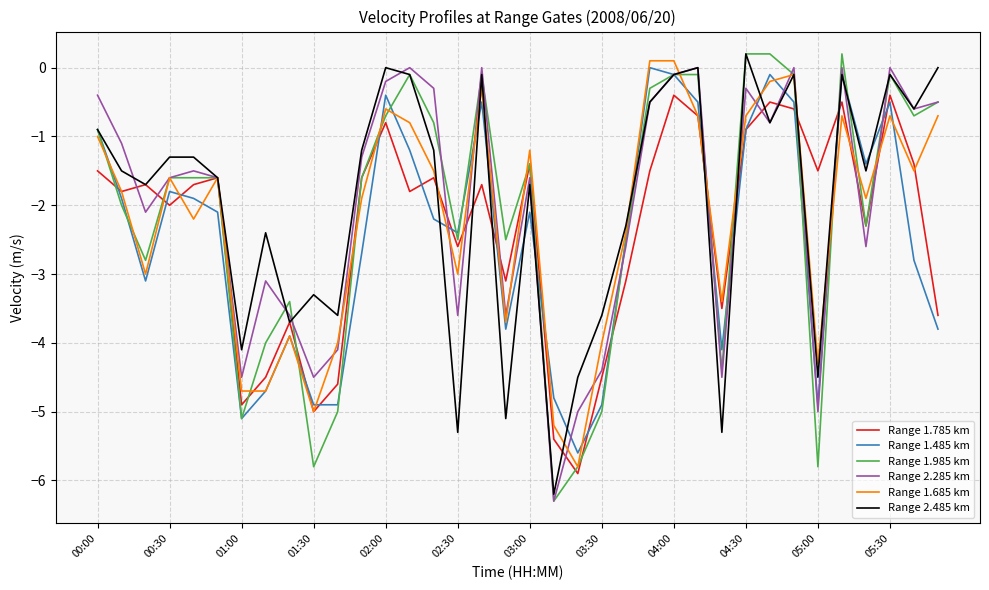

What is the smallest value displayed?

-6.3